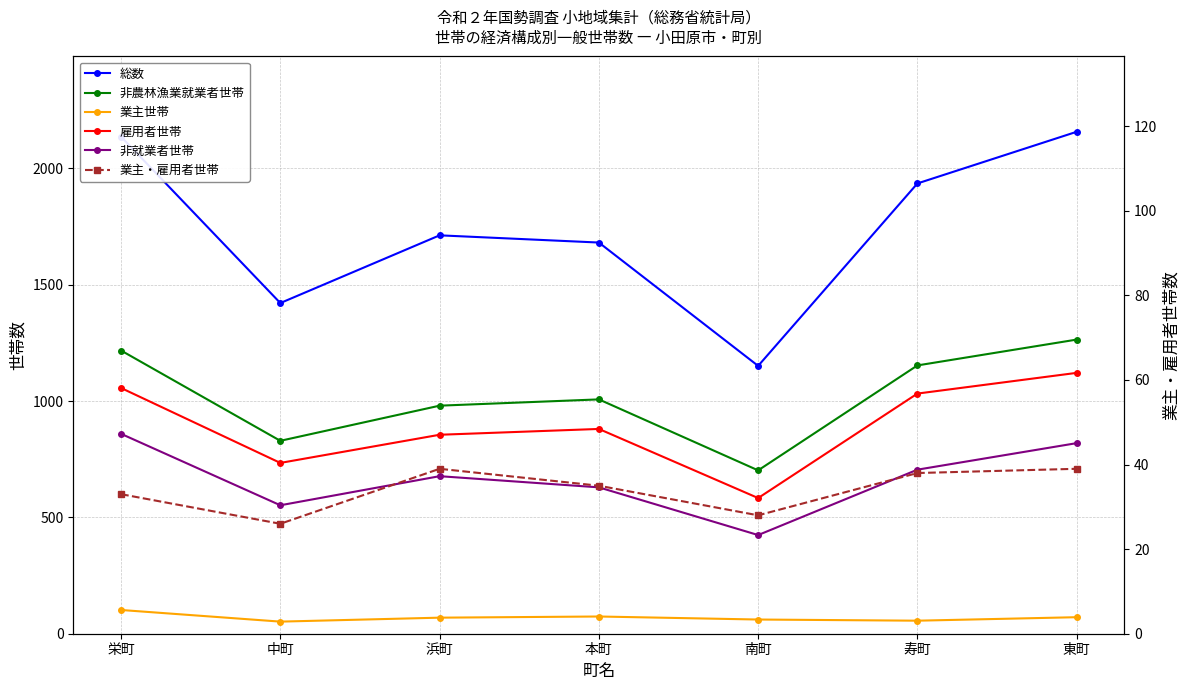

What position from the right is 栄町?

7